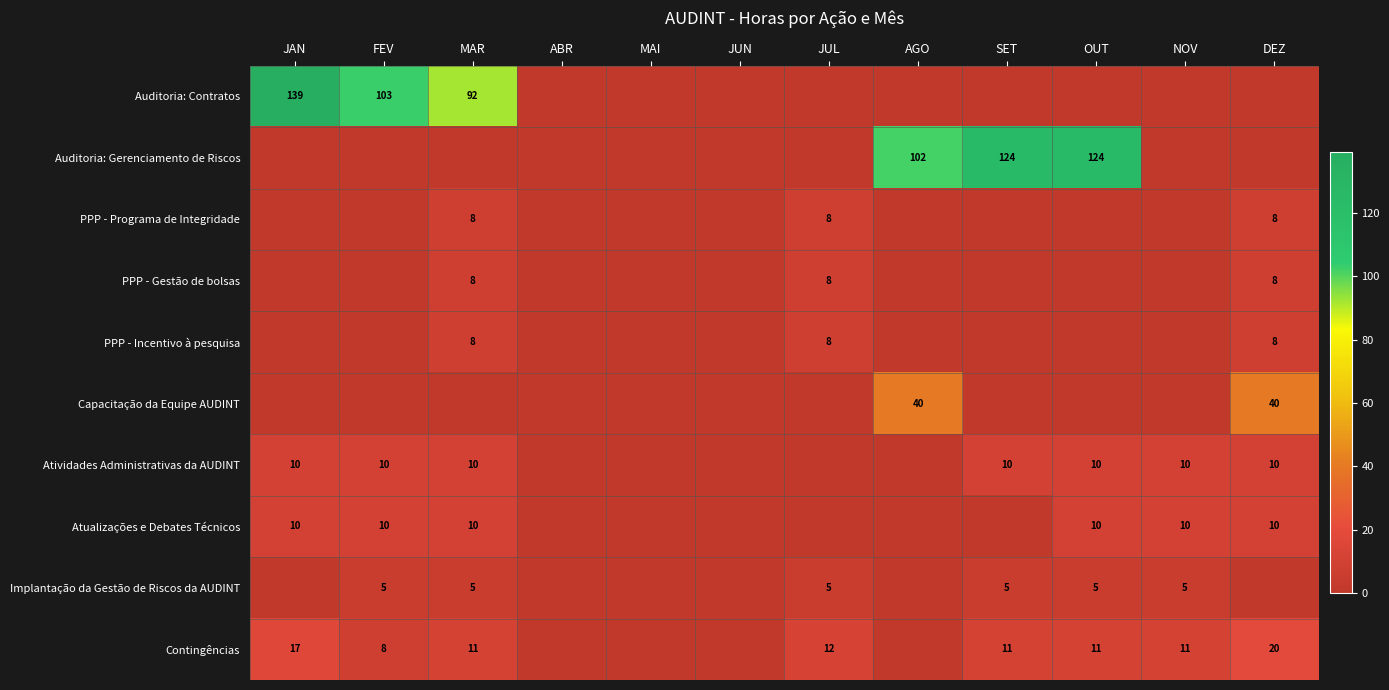

At which category is the sum across all series the highest?

JAN